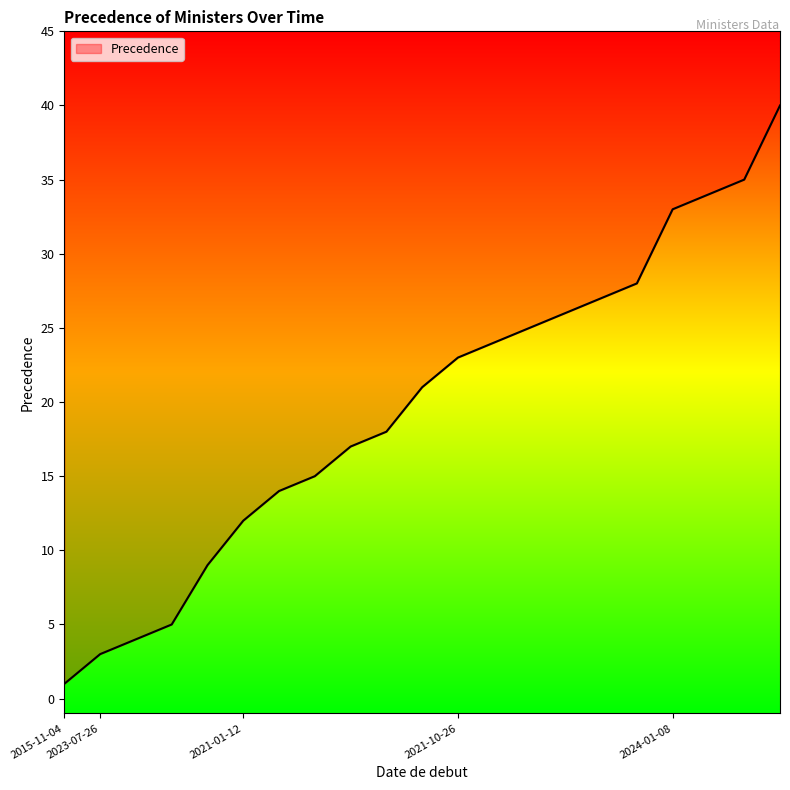

What is the difference between the second highest and minimum values?

34